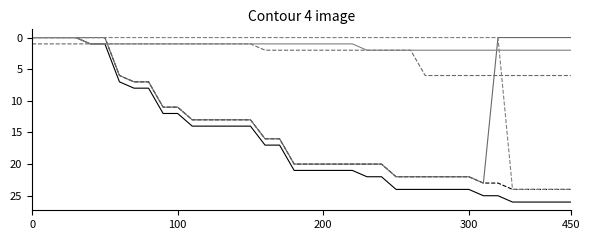

How many lines are shown in the chart?

6